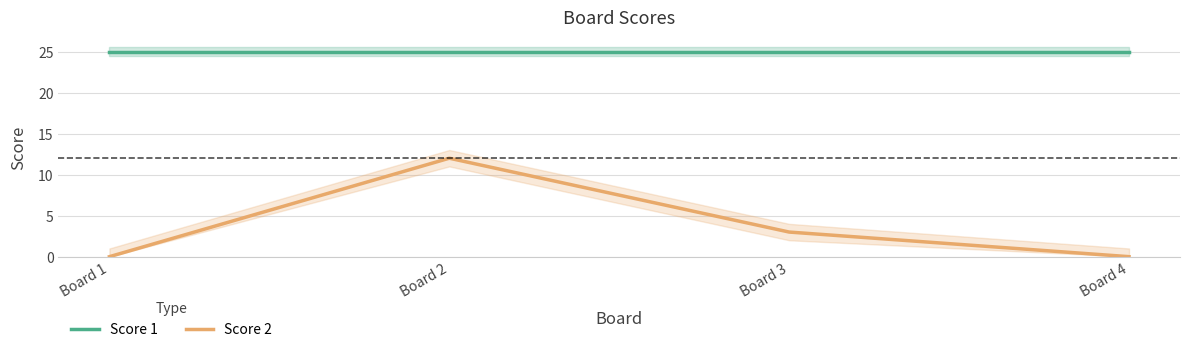

The Score 1 series shows 25 at Board 2. True or false?

True